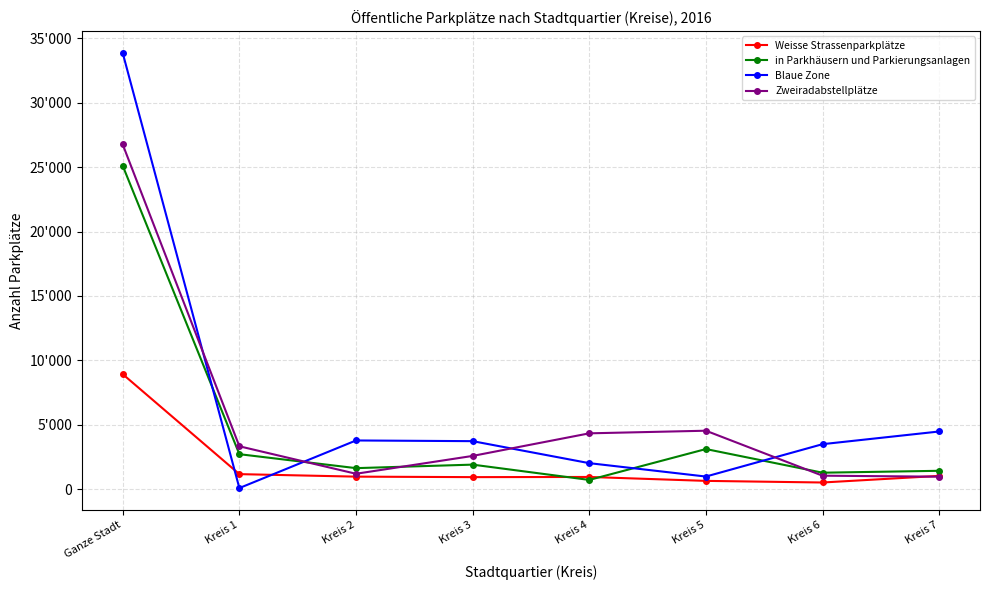

Reading left to right, what are all the values shown in this chart?

Weisse Strassenparkplätze: 8926	1162	967	929	942	638	512	1026
in Parkhäusern und Parkierungsanlagen: 25112	2711	1627	1900	712	3110	1273	1421
Blaue Zone: 33869	80	3777	3723	2014	974	3489	4474
Zweiradabstellplätze: 26765	3325	1190	2576	4331	4534	1041	963